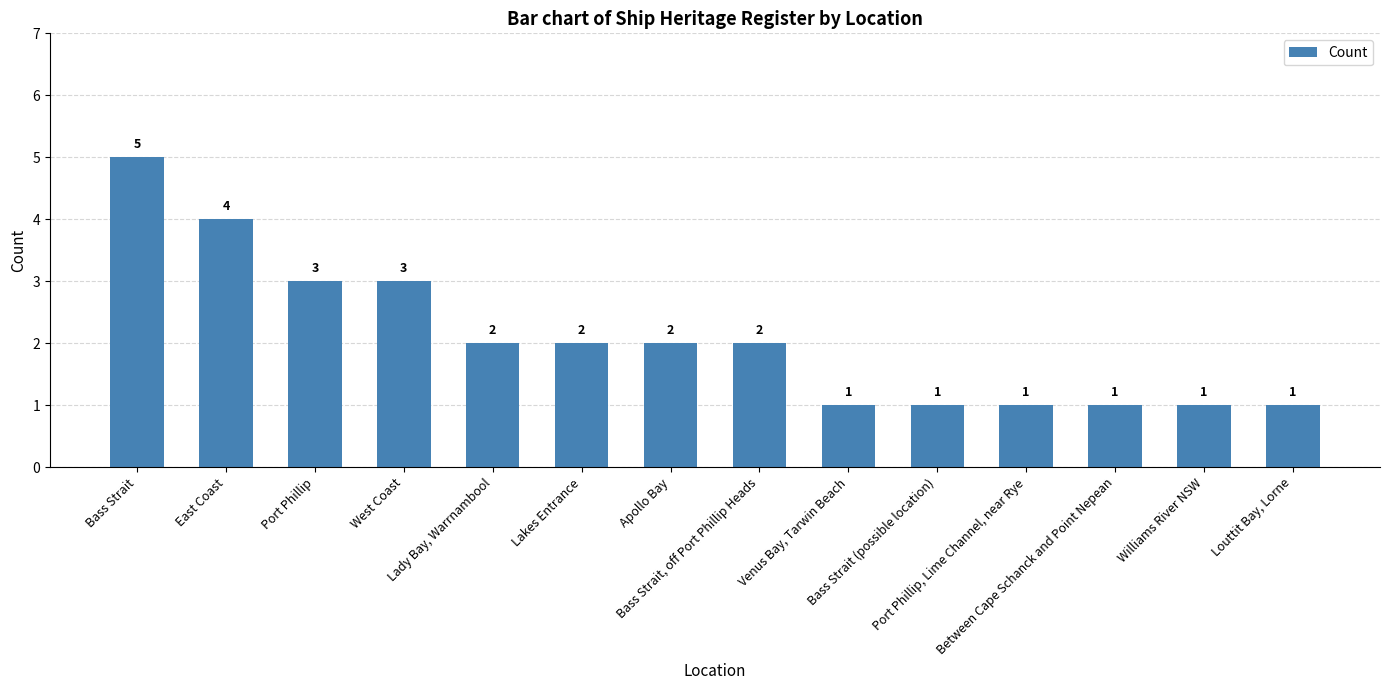

Reading left to right, extract all data points from this chart.

5	4	3	3	2	2	2	2	1	1	1	1	1	1